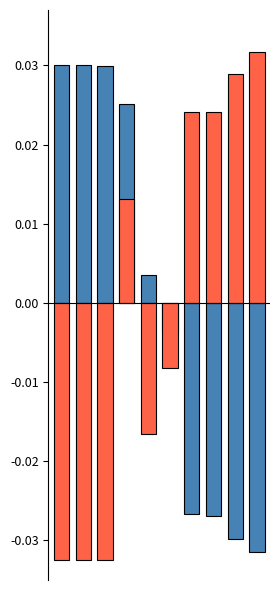

Rank the categories by work_id value from lowest to highest.

0, 1, 2, 4, 5, 3, 6, 7, 8, 9